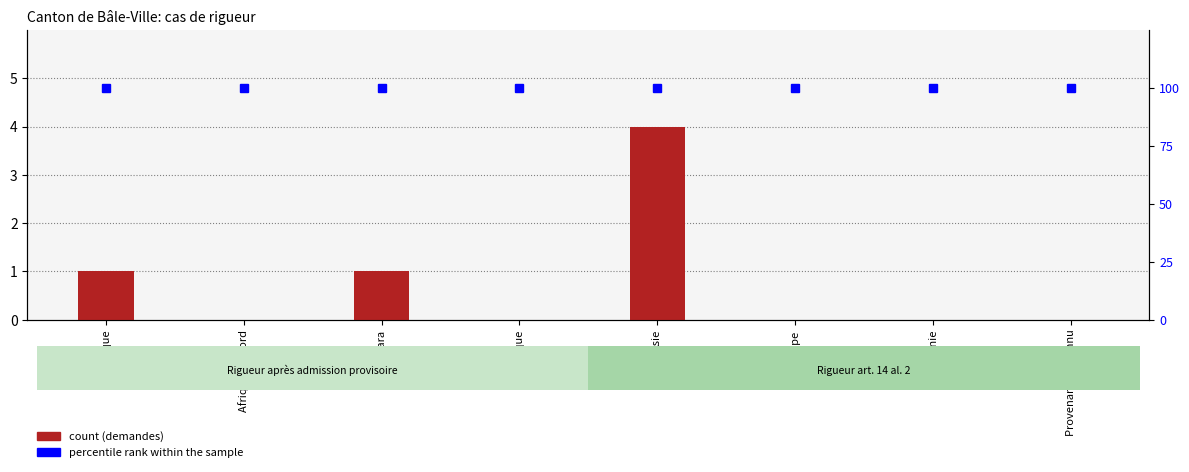

At which category does the chart reach its minimum across all series?

Afrique du Nord